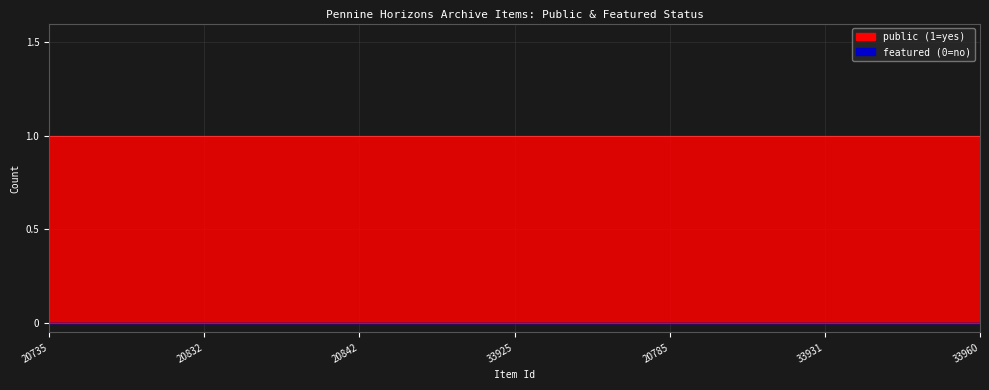

Which series has the largest range (max minus min)?

public